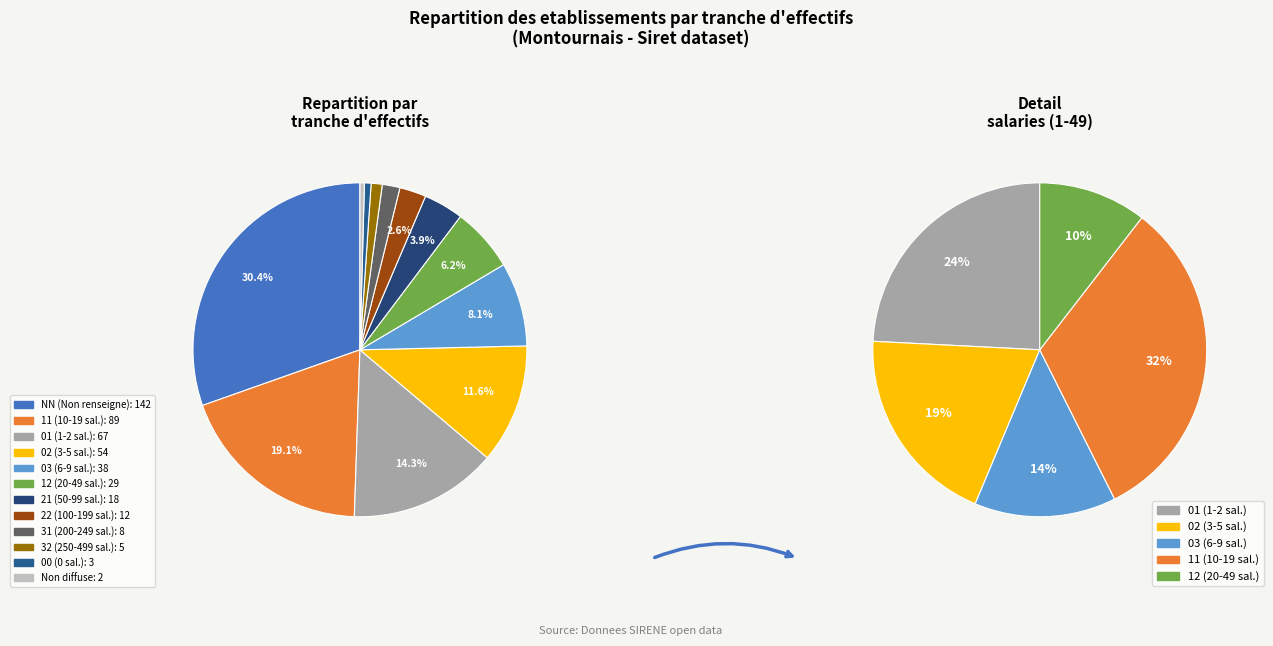

True or false: 02 accounts for 12% of the total.

True